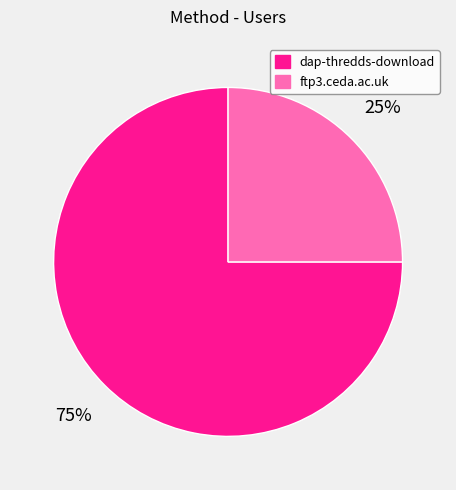

Do dap-thredds-download and ftp3.ceda.ac.uk together represent more than half of the pie?

Yes